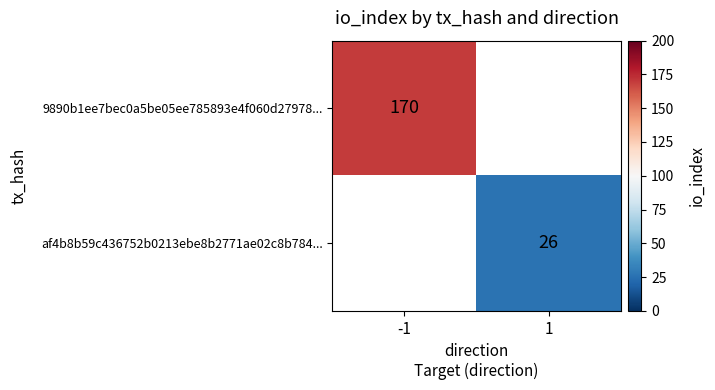

Which category has the highest value in the af4b8b59c436752b0213ebe8b2771ae02c8b784... series?

-1